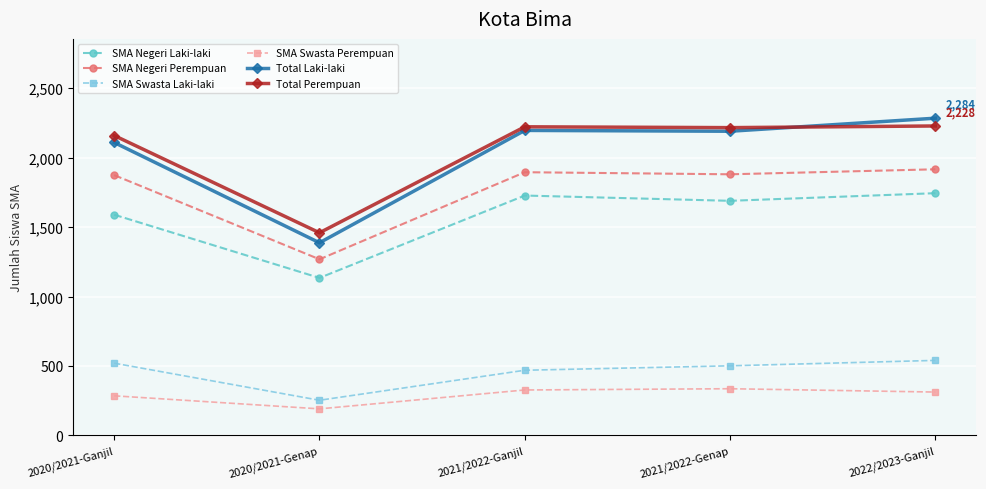

How many lines are shown in the chart?

6